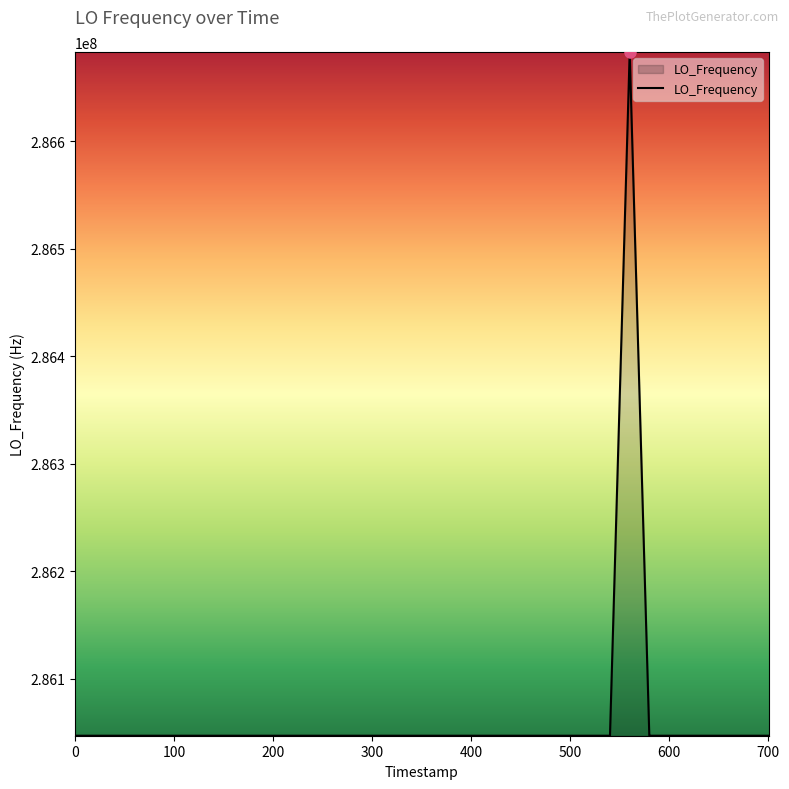

What is the difference between the maximum and minimum values?

635707.7